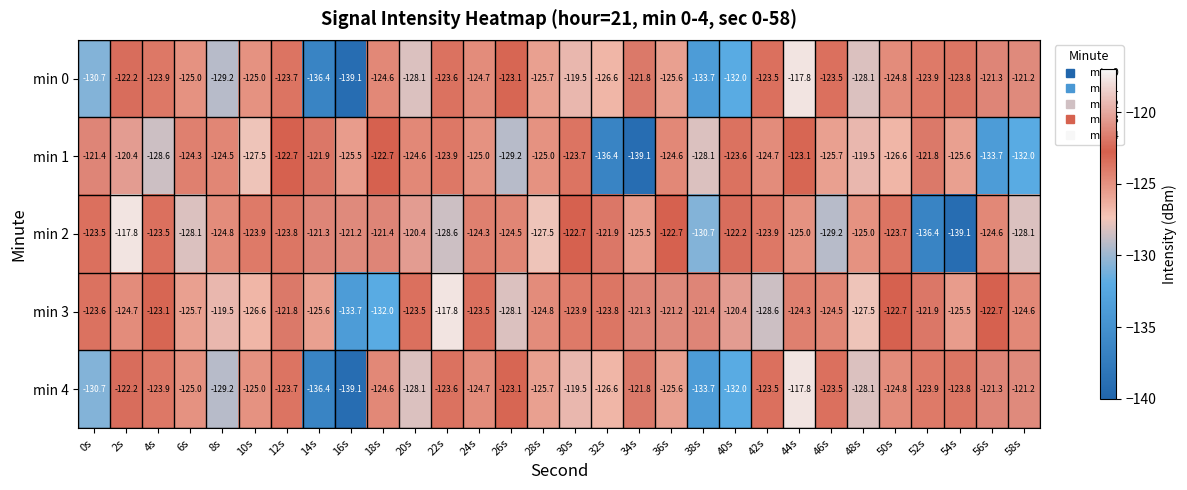

What is the sum of all min 2 values?

-3755.3